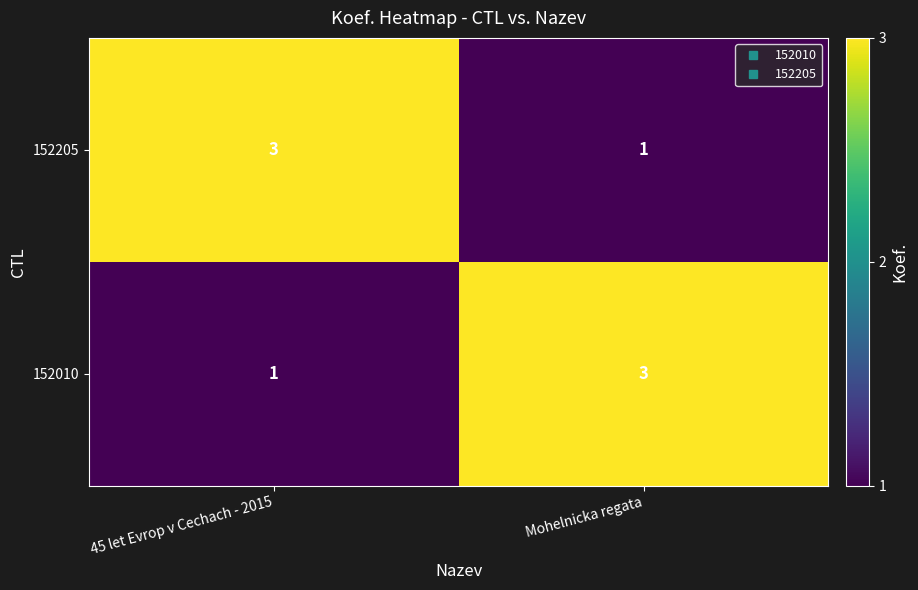

The value of 152010 at 45 let Evrop v Cechach - 2015 is 1. True or false?

True